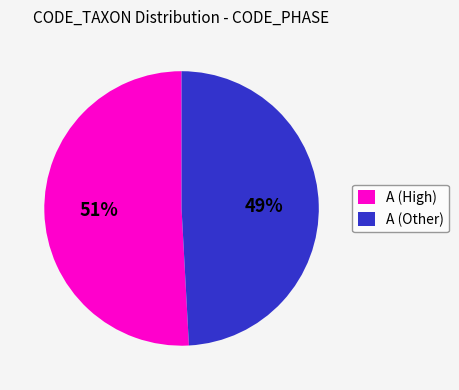

Which has a higher value, A (High) or A (Other)?

A (High)